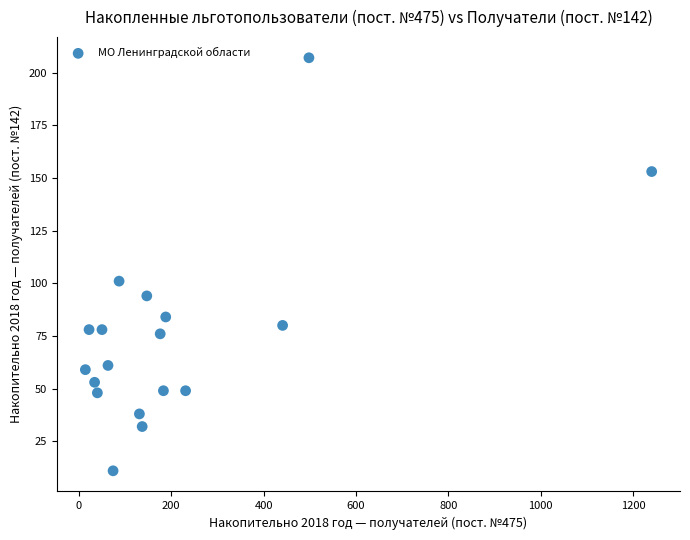

What Y value in the scatter plot is closest to 109?

101